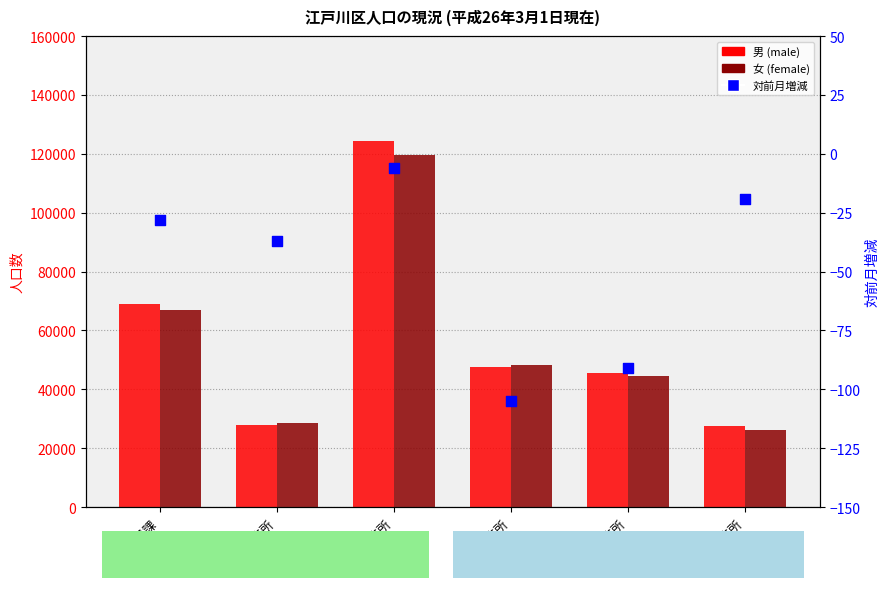

Which series reaches the minimum Y coordinate?

対前月増減